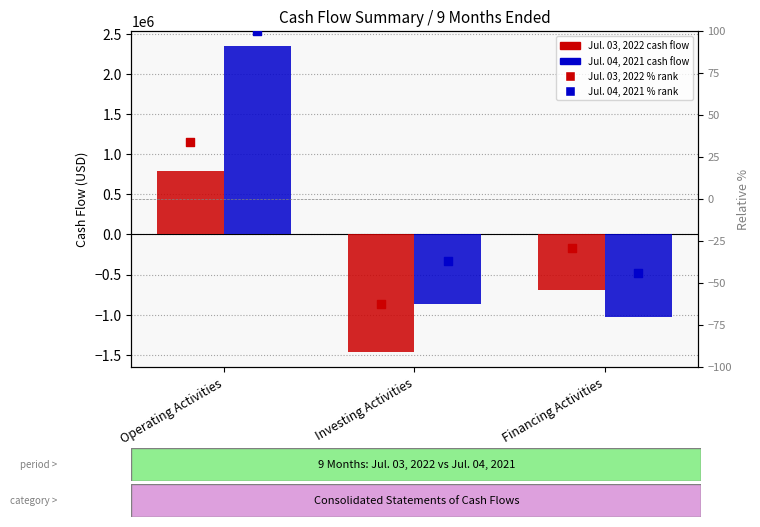

Which series contains the lowest Y value?

Jul. 03, 2022